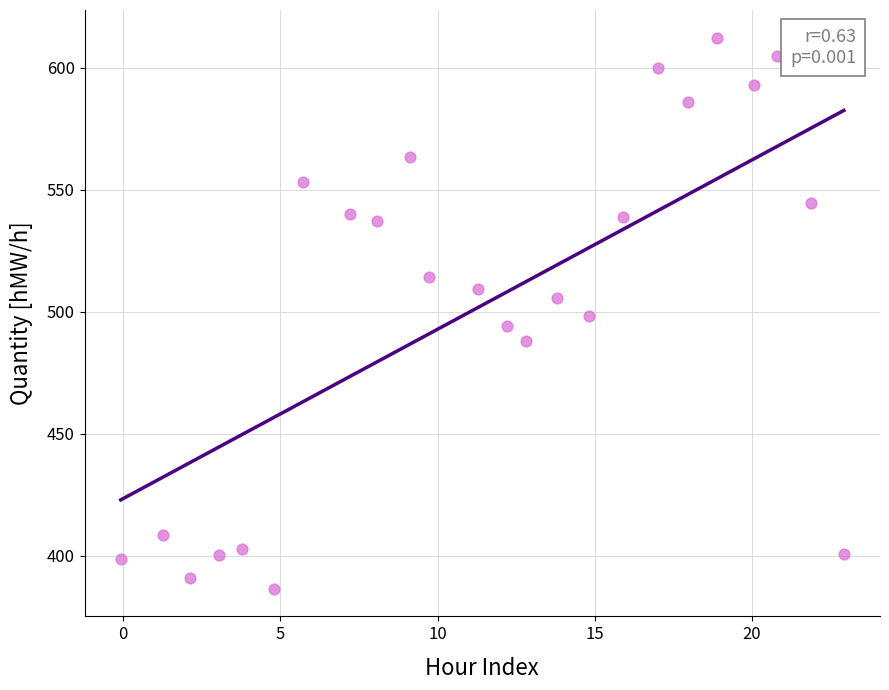

What is the range of Y values (max minus min)?

225.9